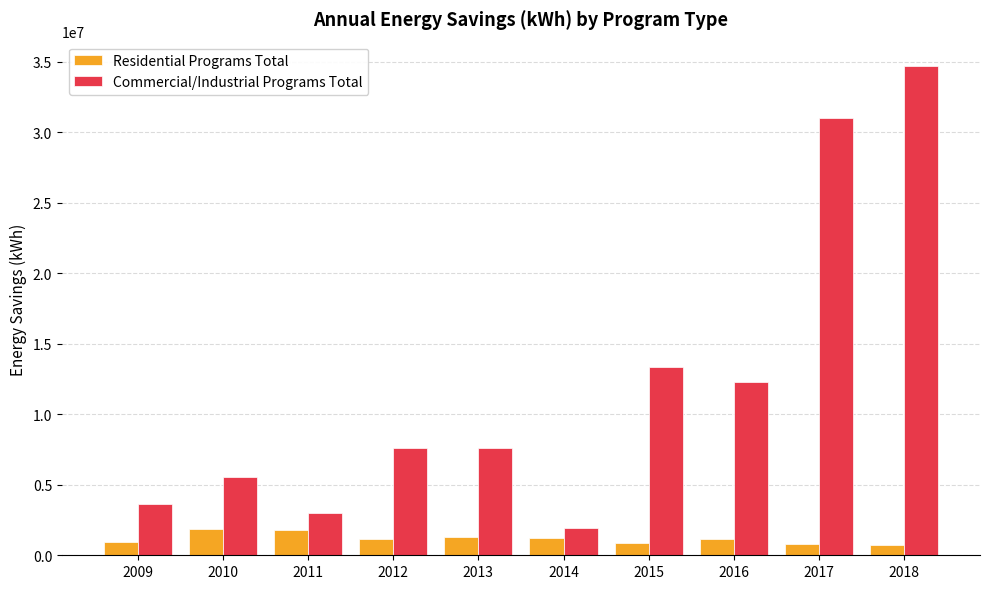

At which category is the sum across all series the highest?

2018